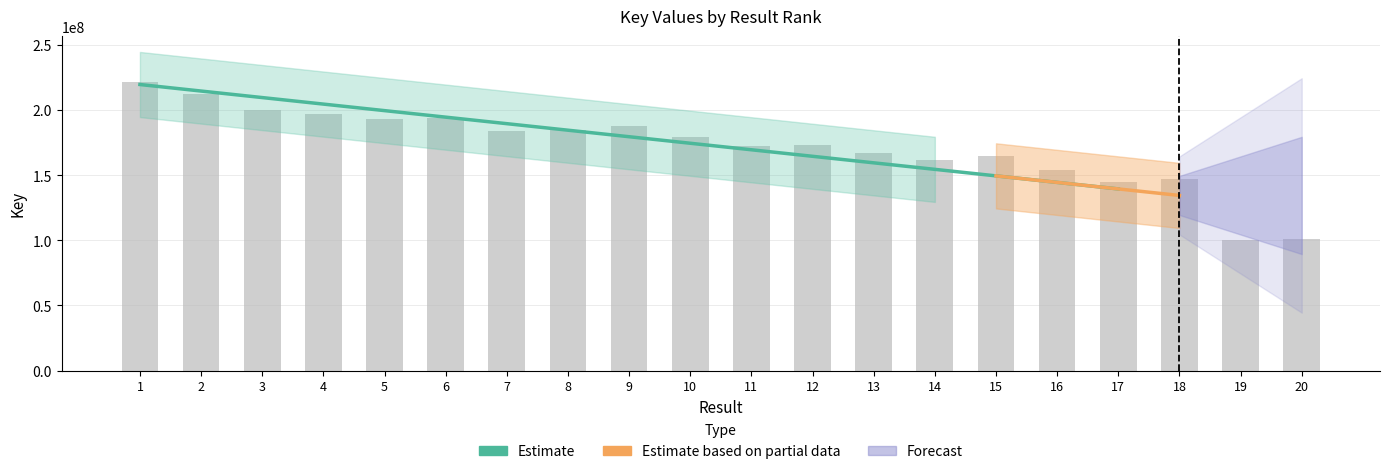

What is the change in value from 11 to 12?

+1086737